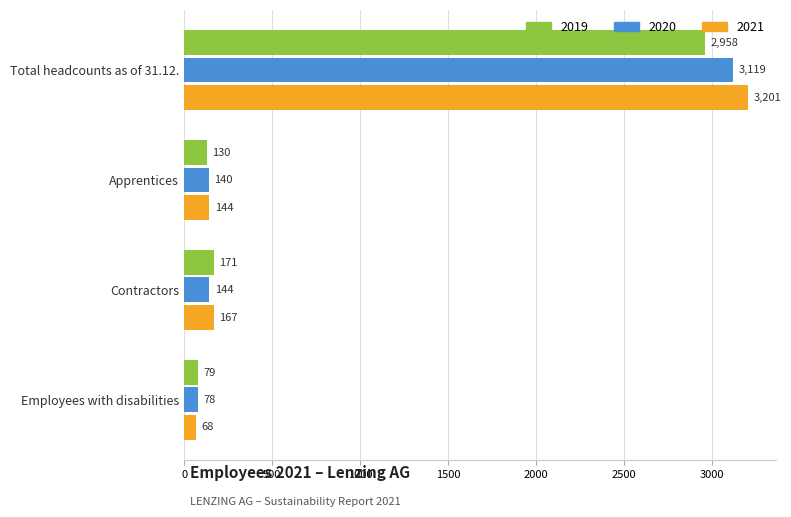

Rank the series at Apprentices from lowest to highest value.

2019, 2020, 2021